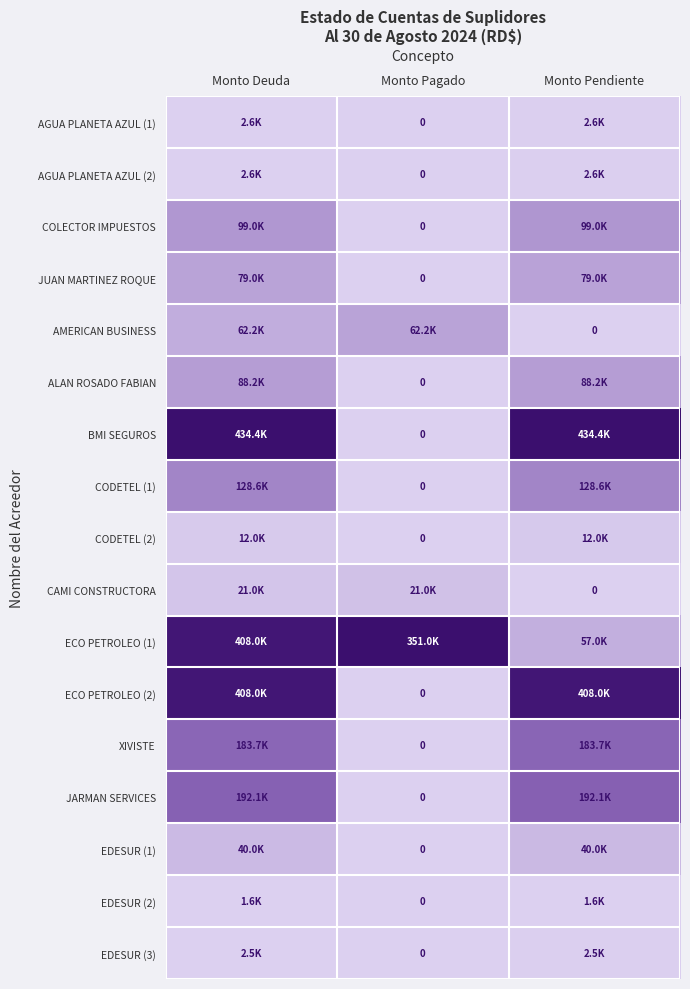

Which label corresponds to the smallest value in the chart?

Monto Pagado